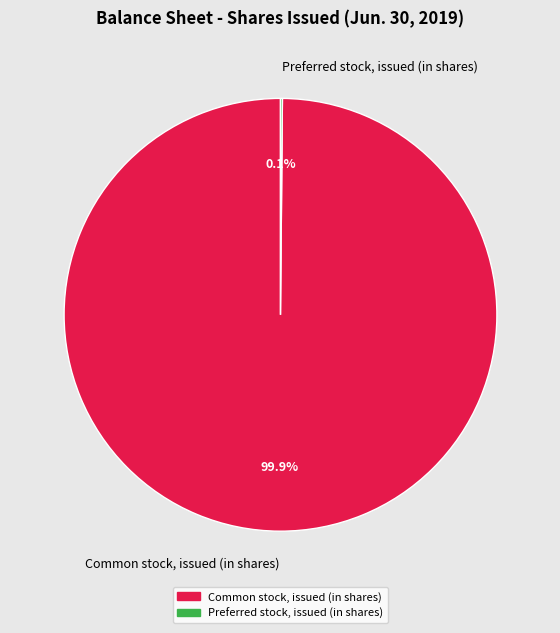

Is there a majority slice in this chart?

Yes